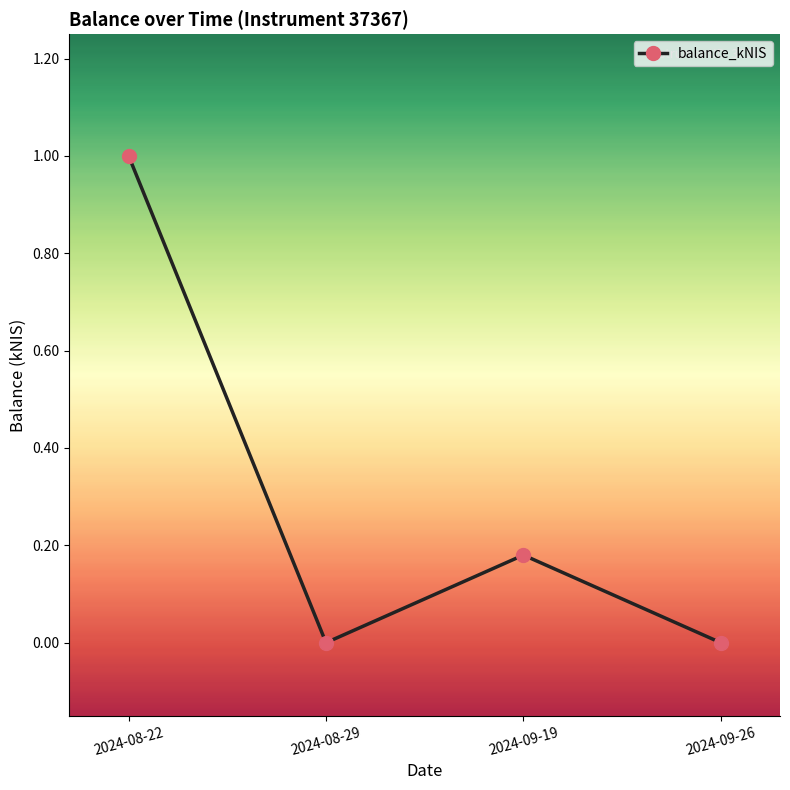

The value at 2024-08-29 is -0.5. True or false?

False